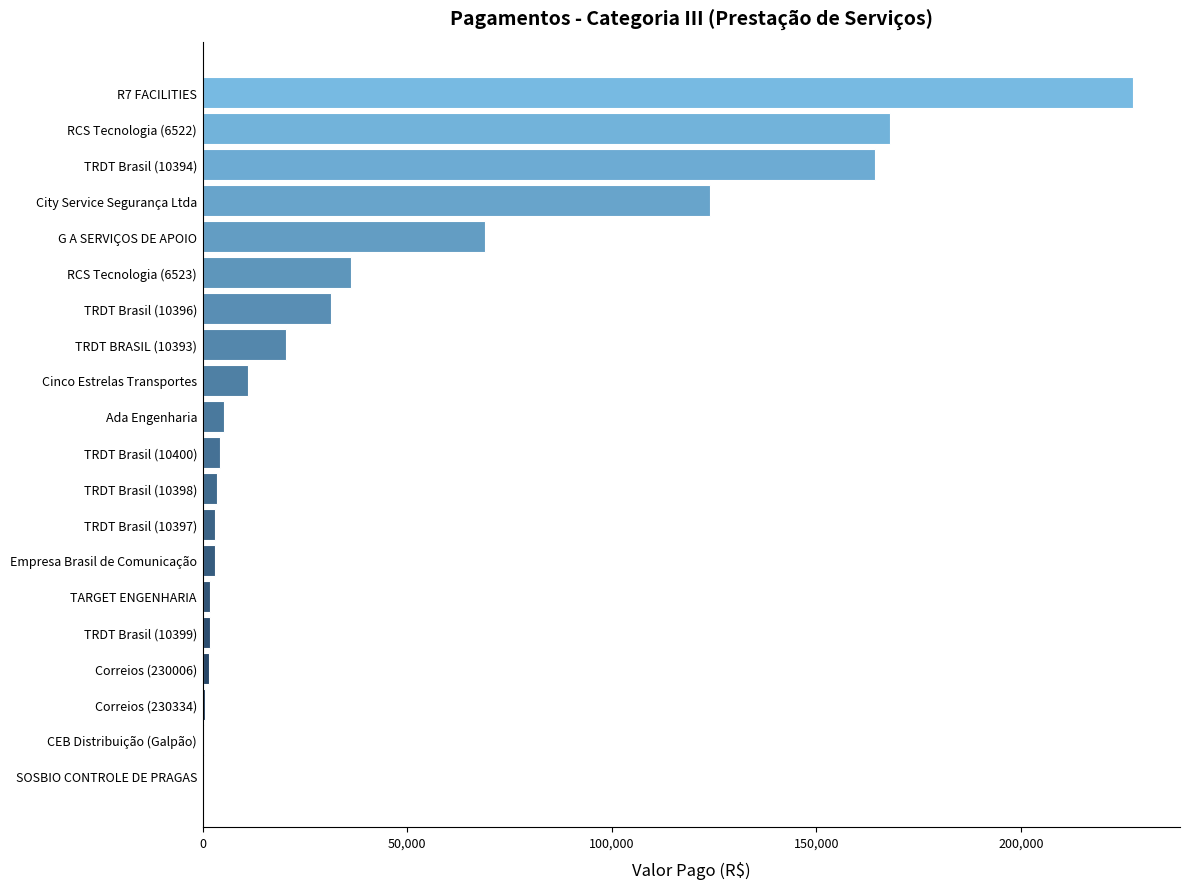

Does the chart contain stacked bars?

No